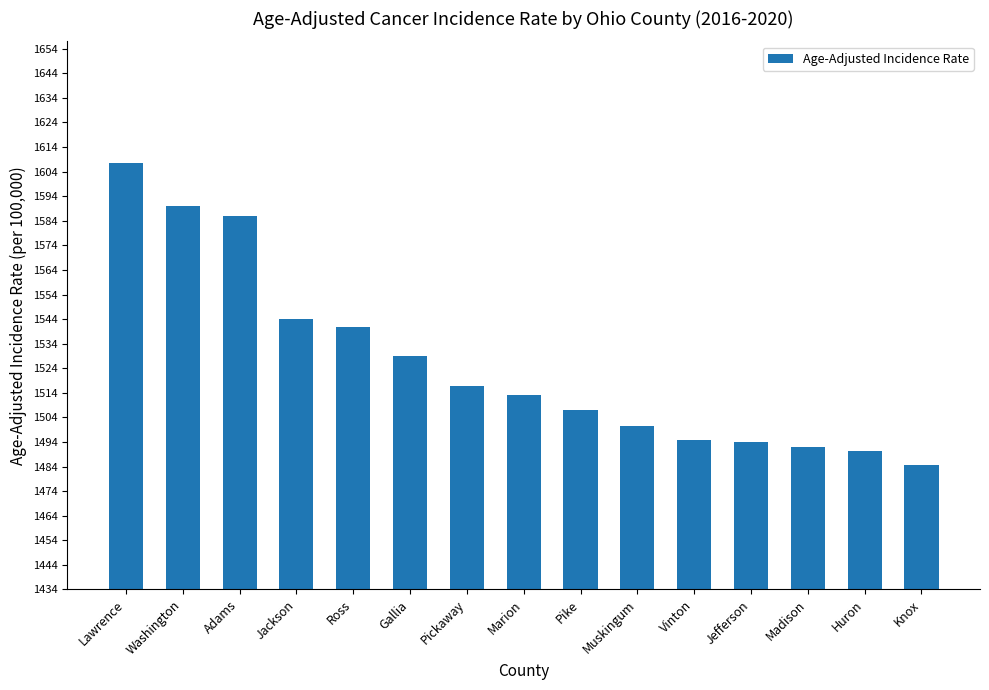

True or false: the data shows 2002.5 at Vinton.

False